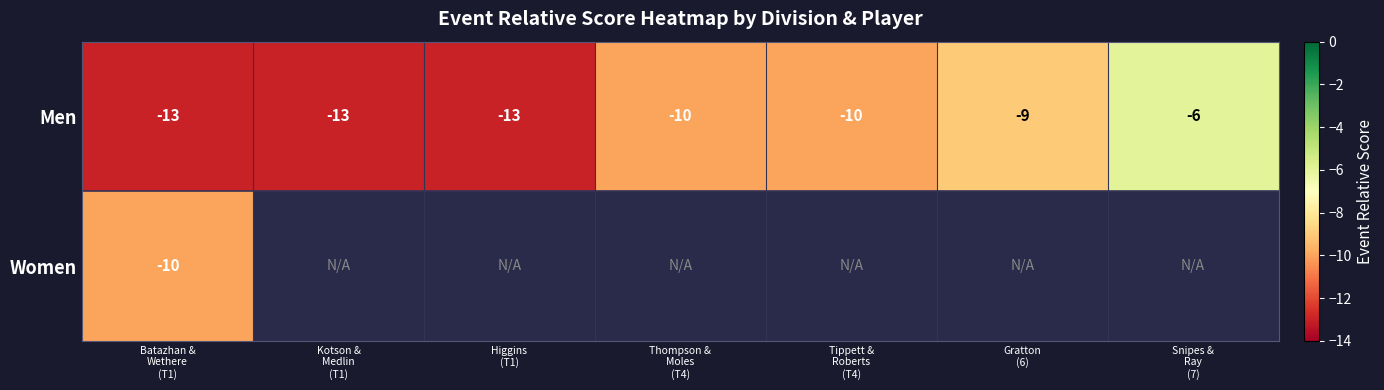

What is the sum of all Men values?

-74